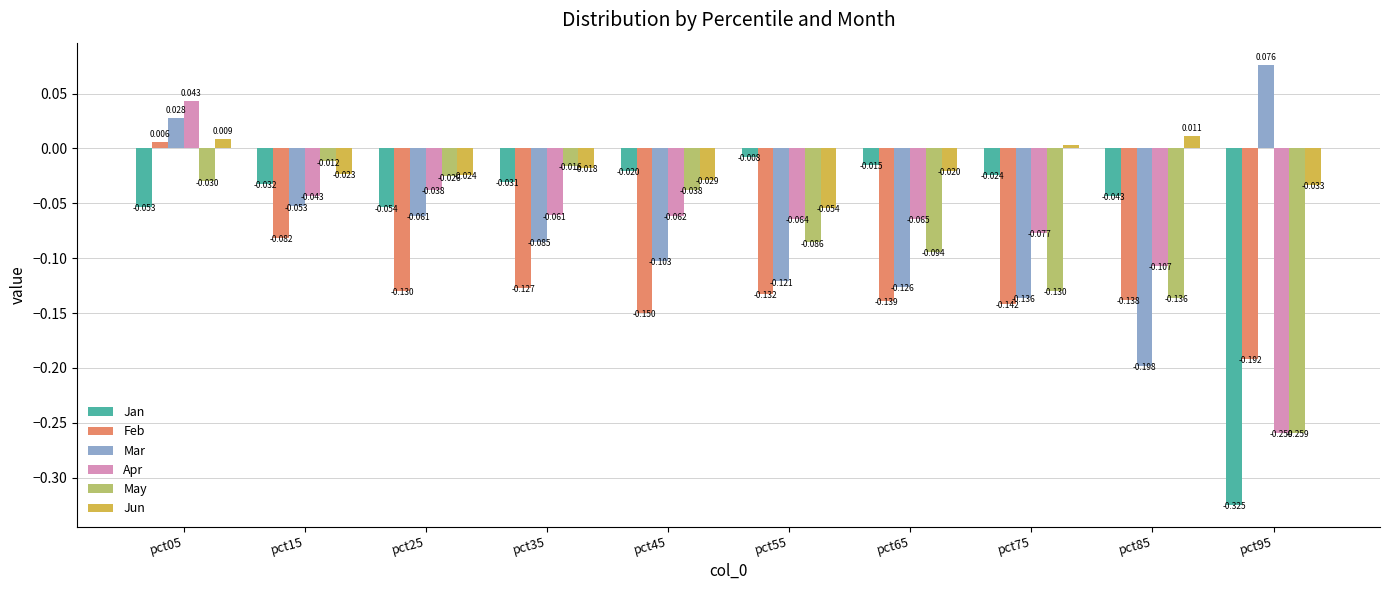

Which series has the largest total across all categories?

Jun